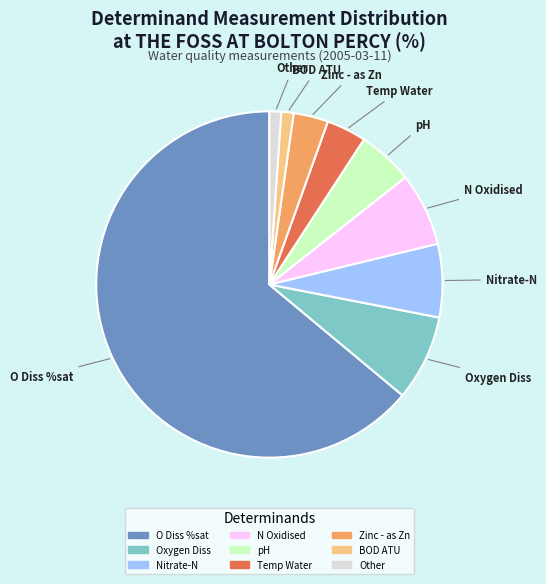

Is there a majority slice in this chart?

Yes